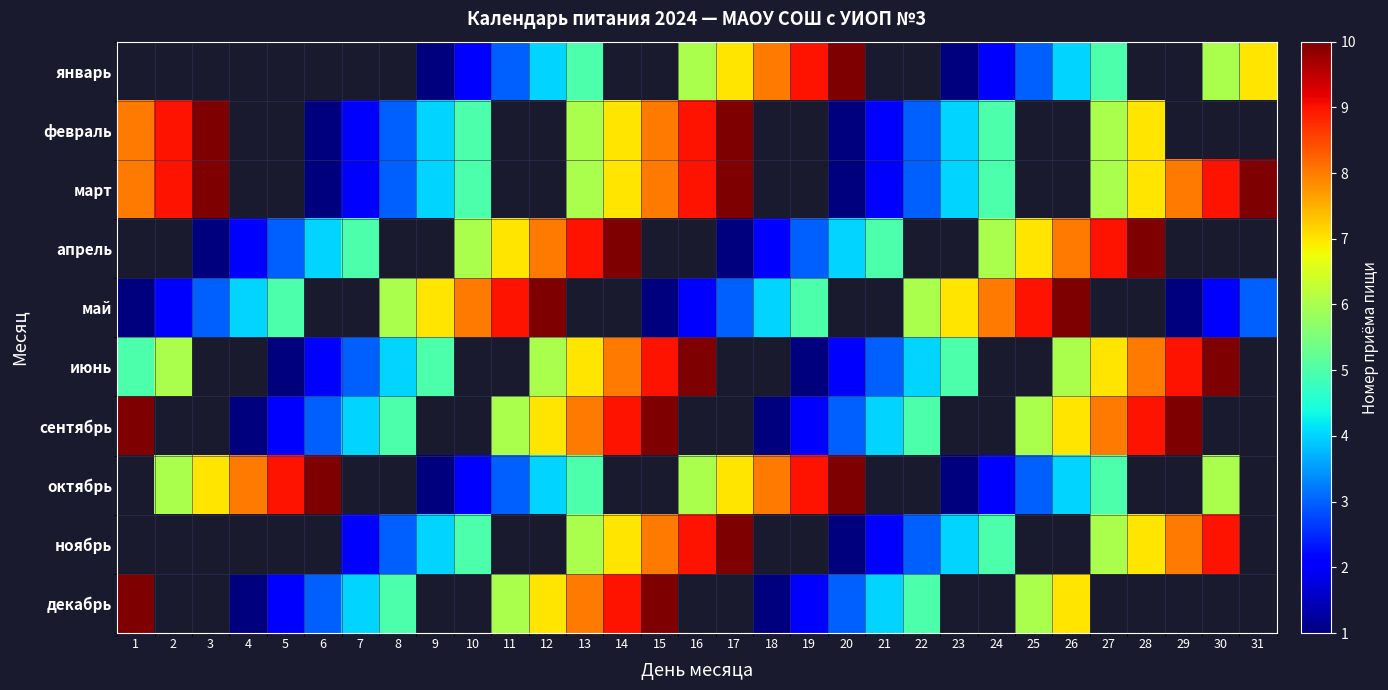

Where does the январь series first go above 6?

17